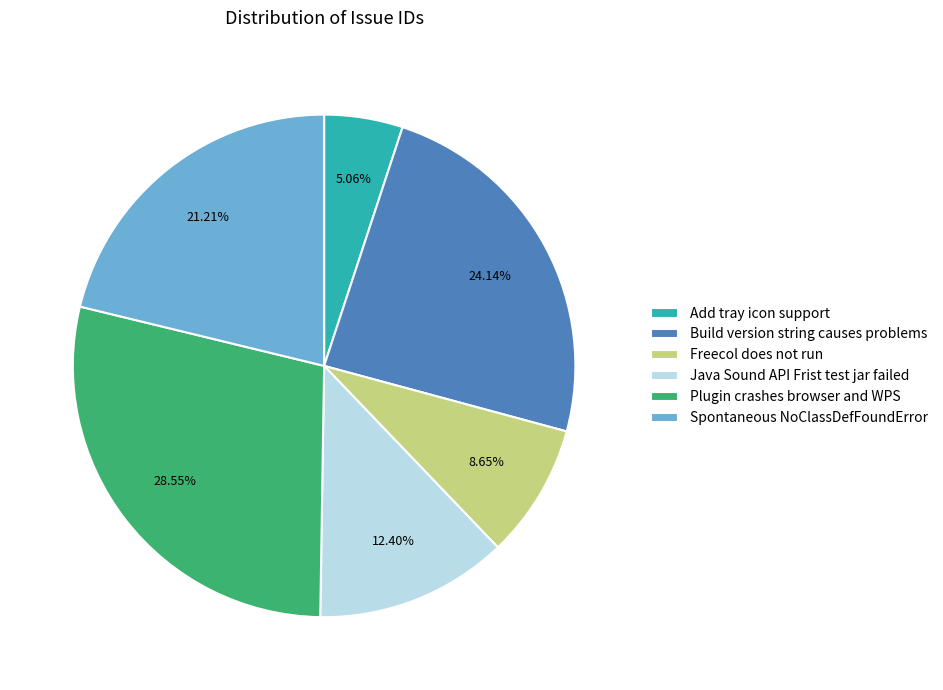

What is the ratio of the value at Build version string causes problems to the value at Spontaneous NoClassDefFoundError?

1.1